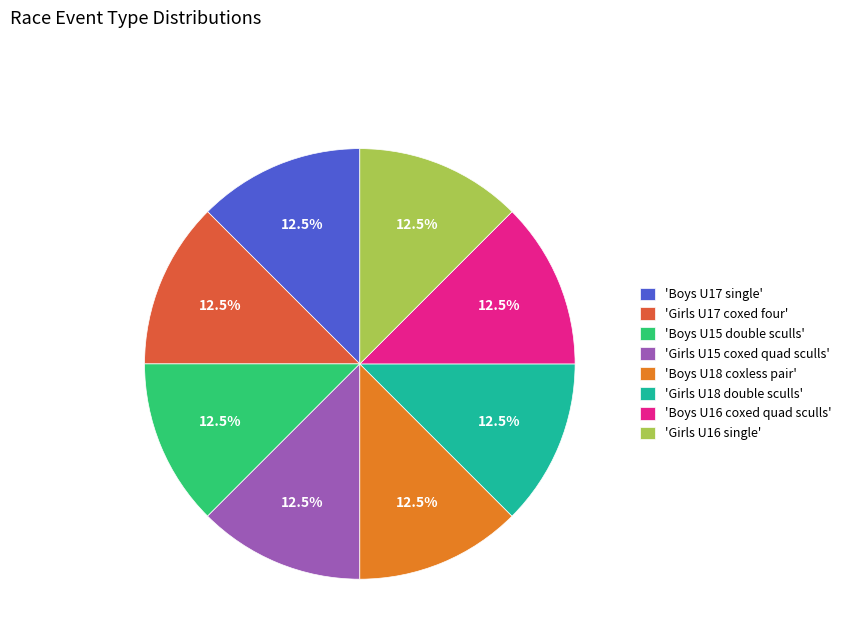

What is the total percentage of 'Girls U17 coxed four' and 'Boys U16 coxed quad sculls'?

25.0%